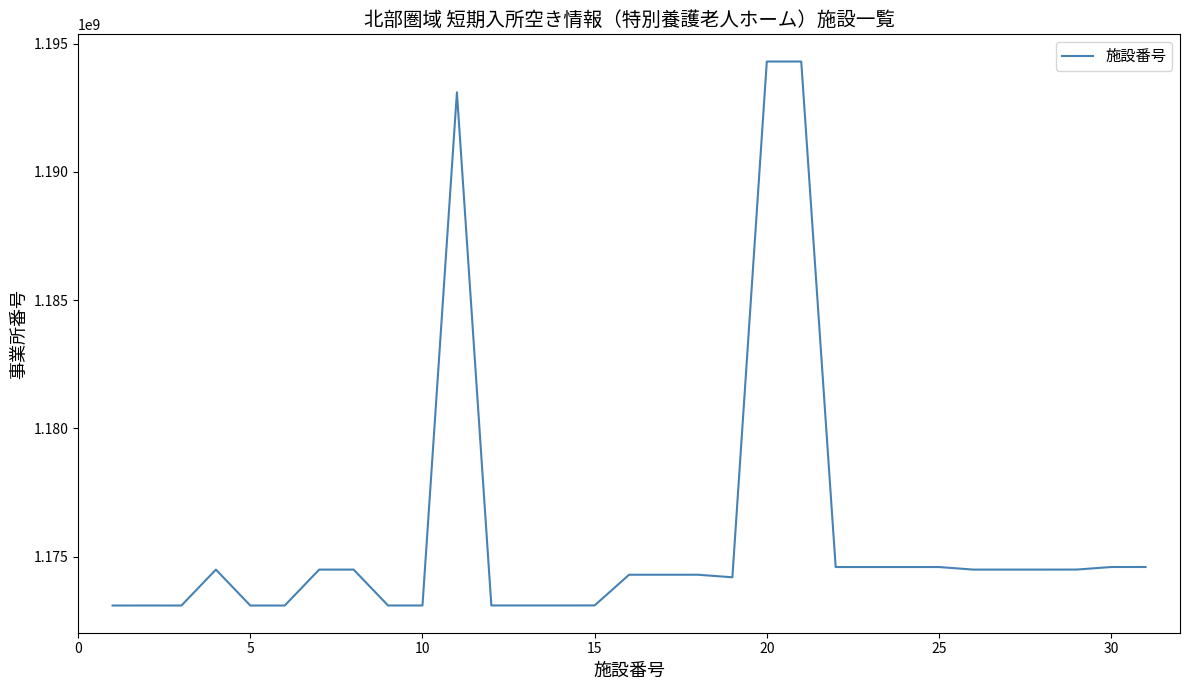

What is the minimum value shown in the chart?

1173100197